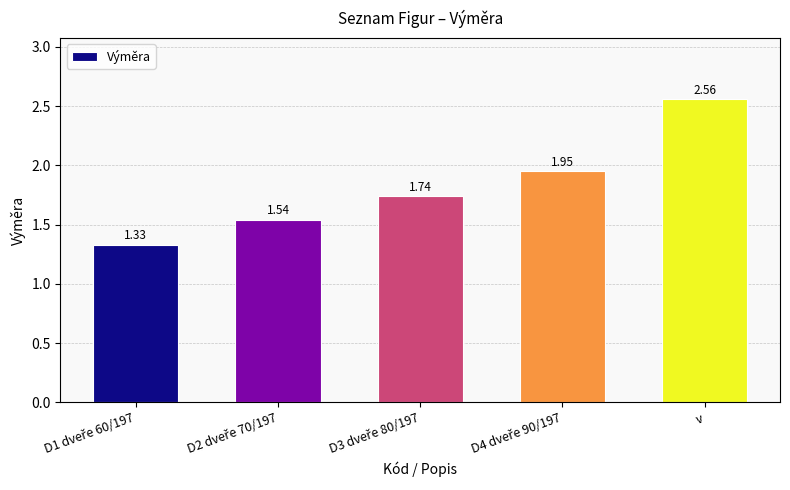

What is the sum of all values?

9.1